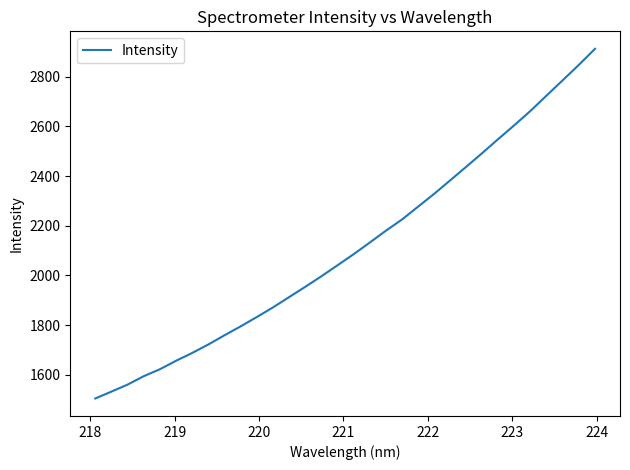

What is the smallest value displayed?

1504.2